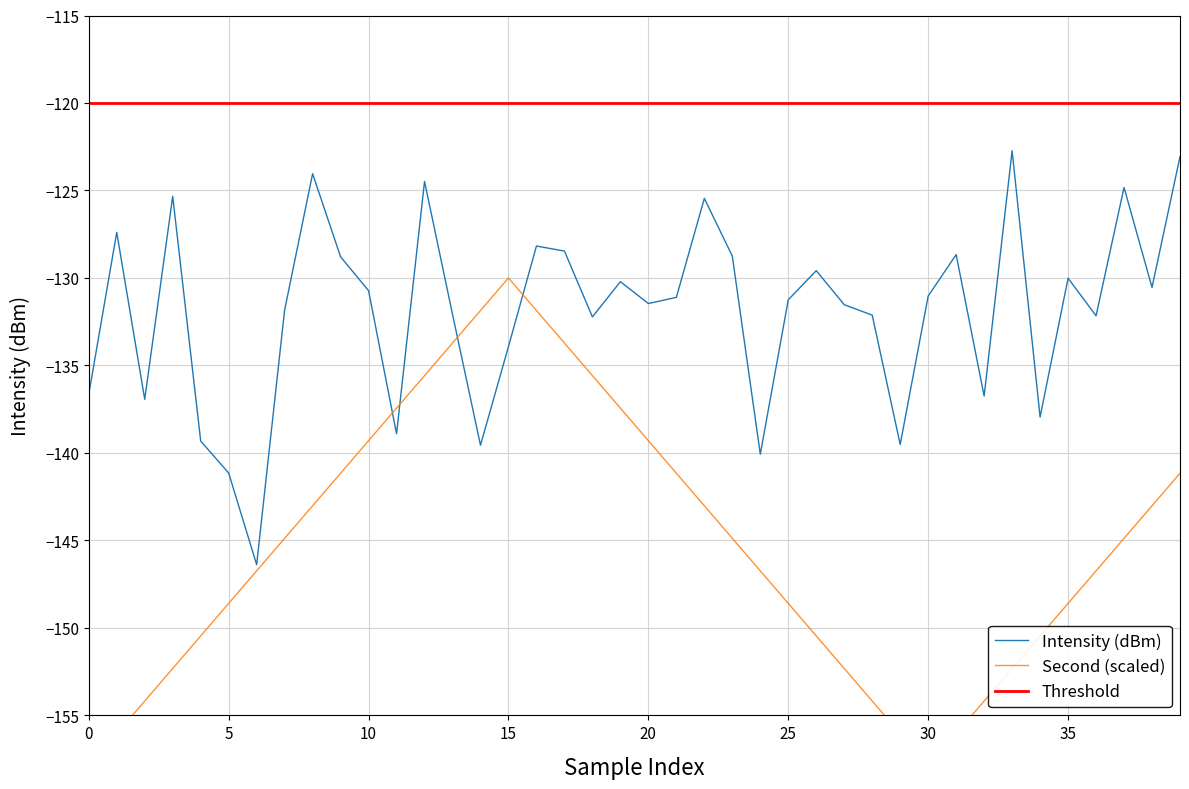

What is the lowest value of the Intensity (dBm) series?

-146.4